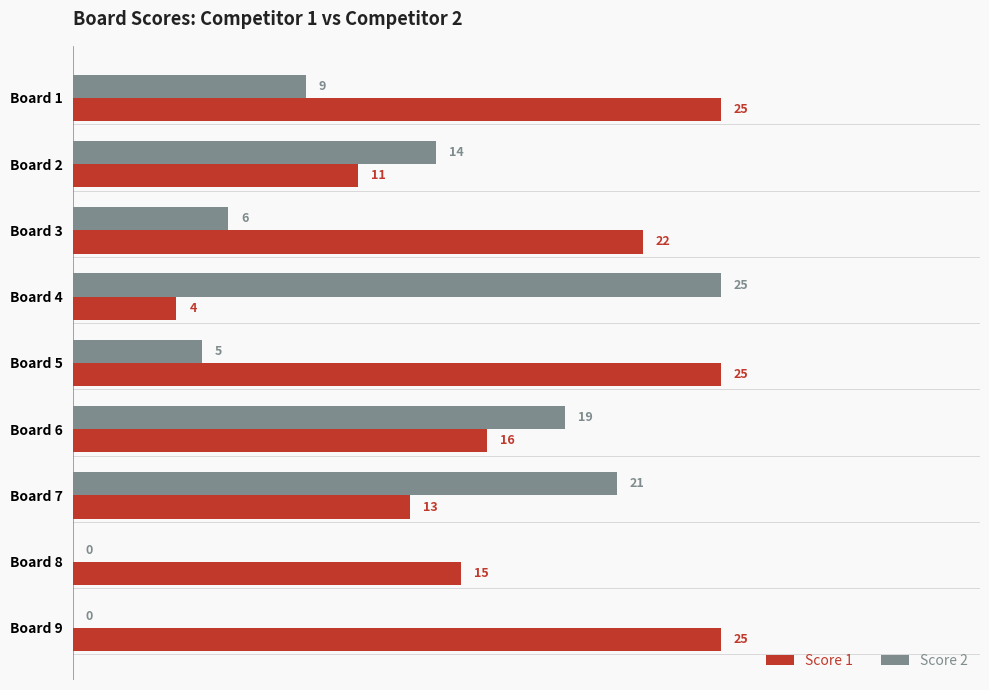

Which series has the widest spread of values?

Score 2